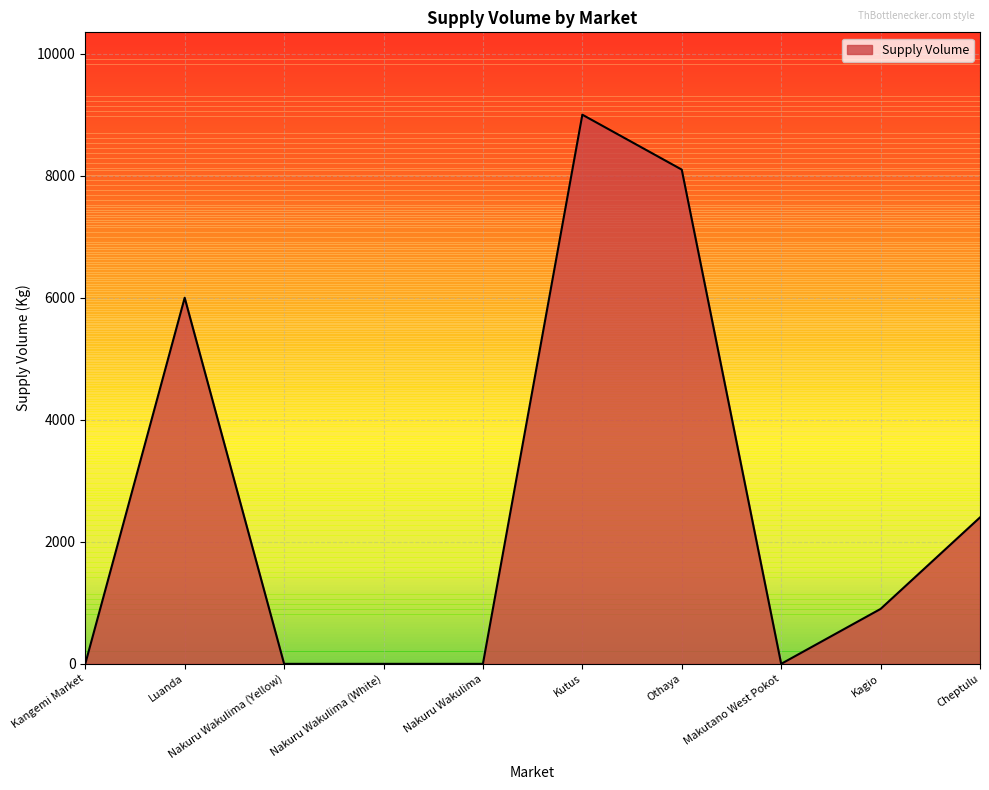

The chart shows a value of 0 at Nakuru Wakulima. True or false?

True